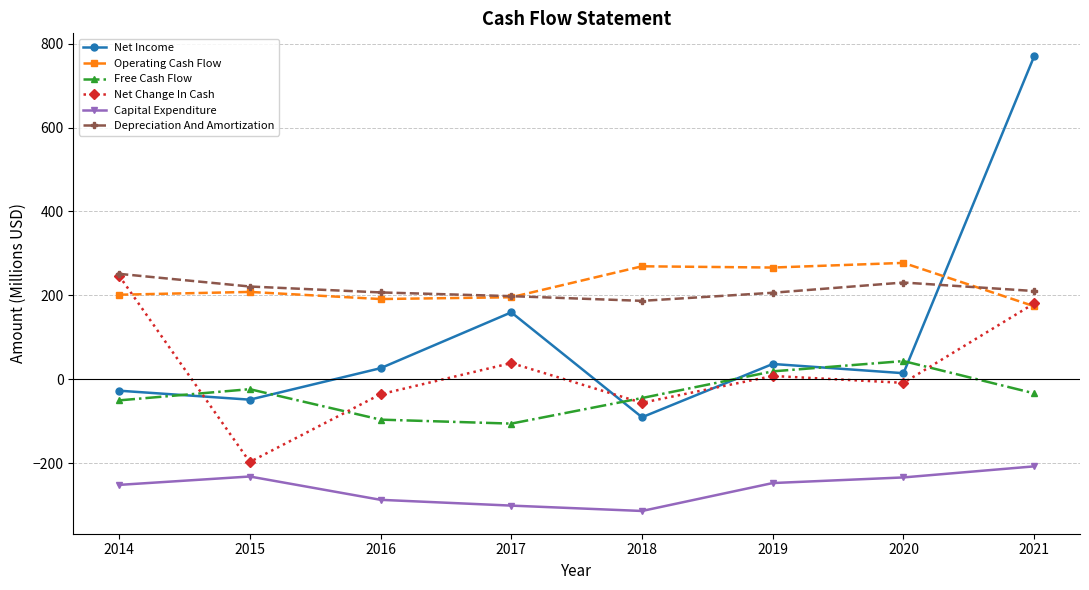

What is the value of the Depreciation And Amortization point at the 1st from the left?

251.3